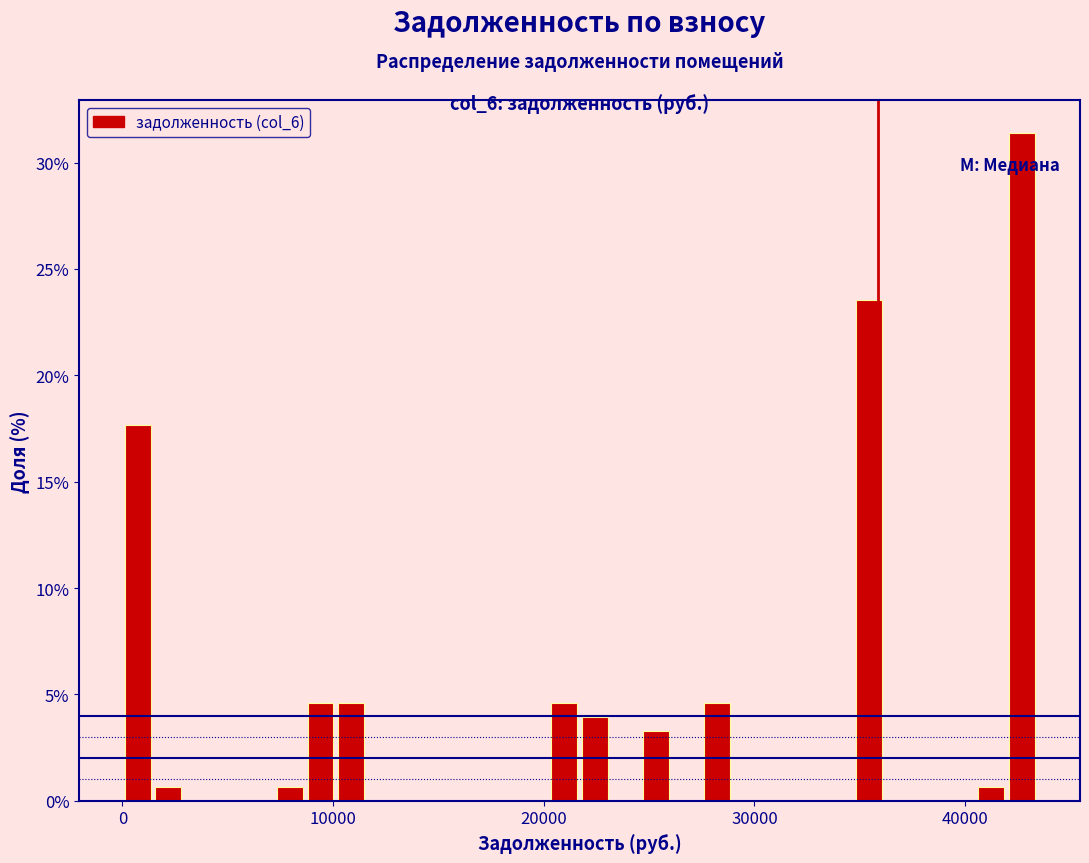

Around what value on the x-axis is the tallest bar? Give the approximate position of its centre, as read against the axis.

43000